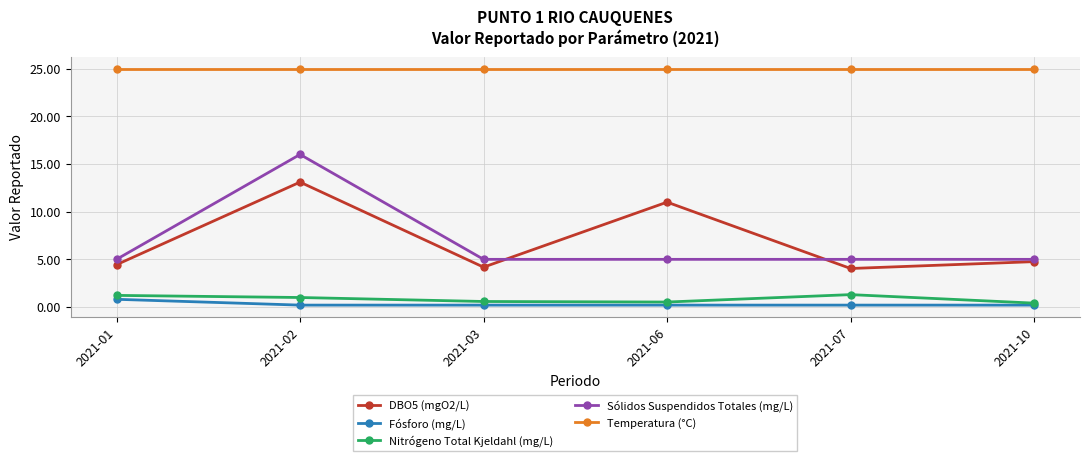

What is the spread (max minus min) of values at 2021-07?

24.8